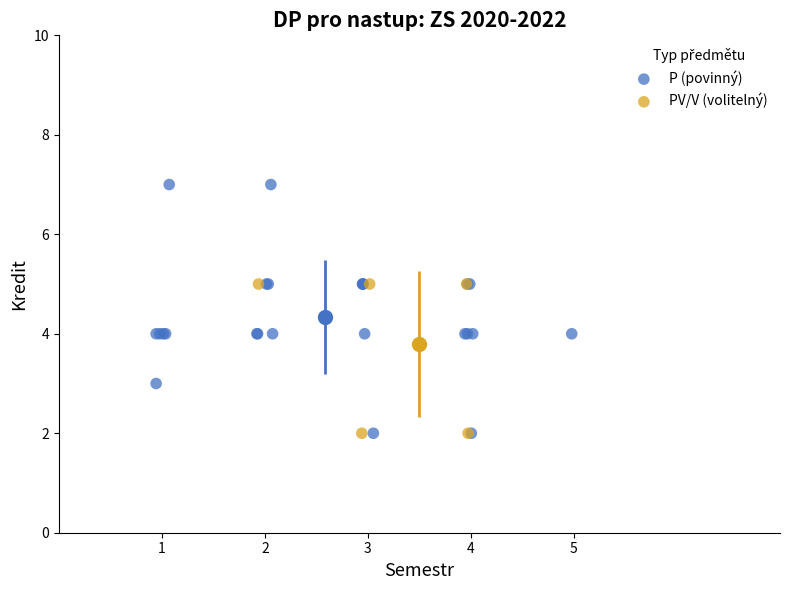

What are all the series names shown in the legend?

P (povinný), PV/V (volitelný)